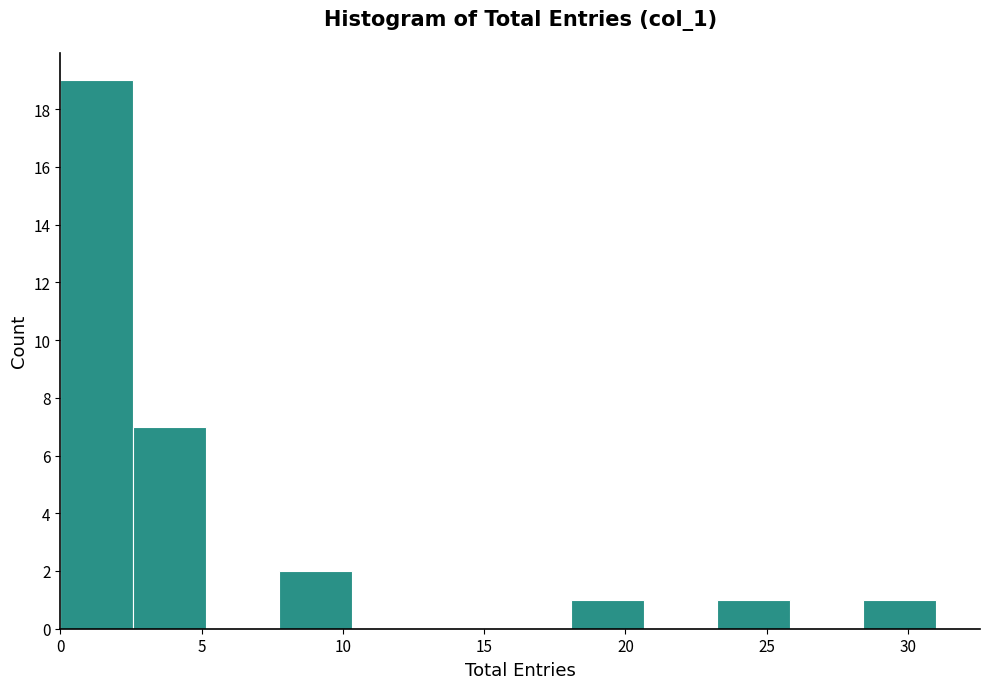

Reading left to right, list every bar in this chart as the range it spans on the x-axis followed by its height. Neither the bar edges nor the heights are printed on the chart, so give them approximately, as read against the axes.

0.0 to 2.5: 19
2.5 to 5.0: 7
5.0 to 8.0: 0
8.0 to 10.5: 2
10.5 to 13.0: 0
13.0 to 15.5: 0
15.5 to 18.0: 0
18.0 to 20.5: 1
20.5 to 23.5: 0
23.5 to 26.0: 1
26.0 to 28.5: 0
28.5 to 31.0: 1